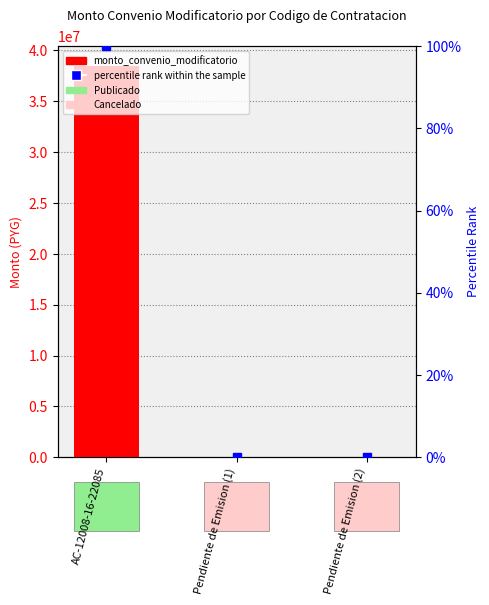

Does the chart contain stacked bars?

No